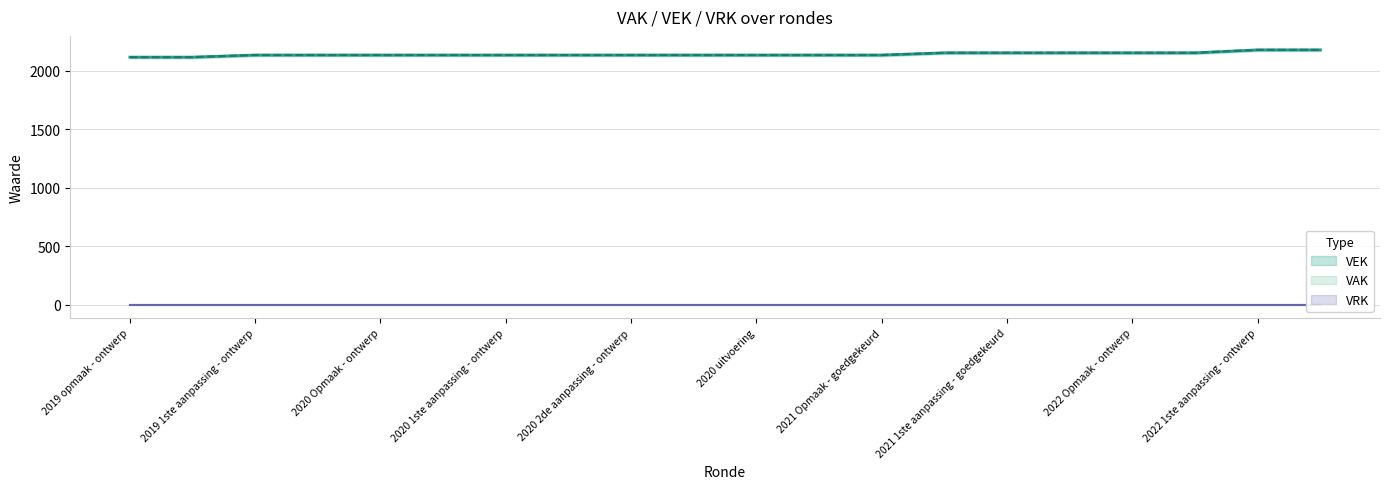

Which label corresponds to the largest value in the chart?

2022 1ste aanpassing - ontwerp